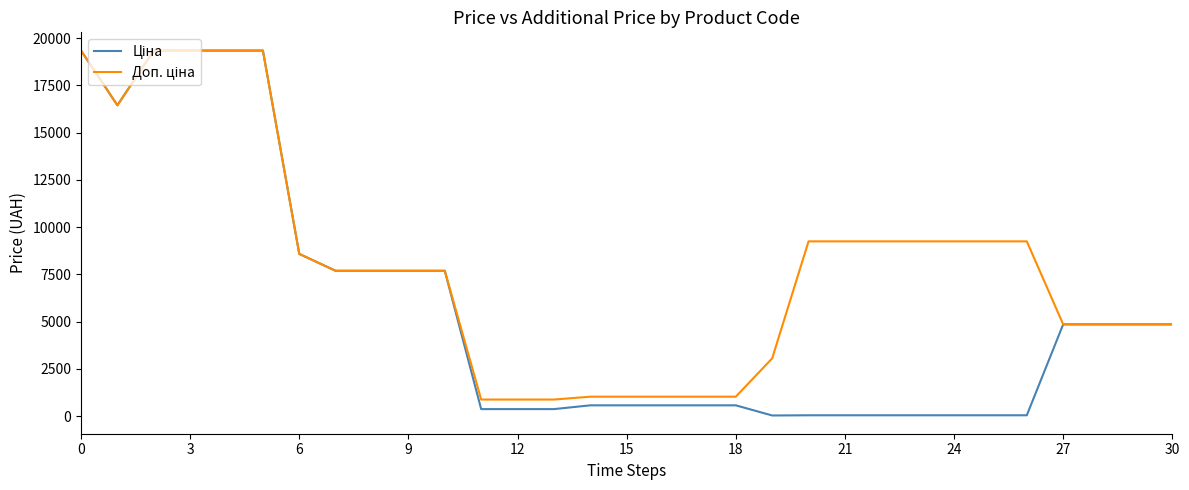

What is the maximum value shown in the chart?

19343.1